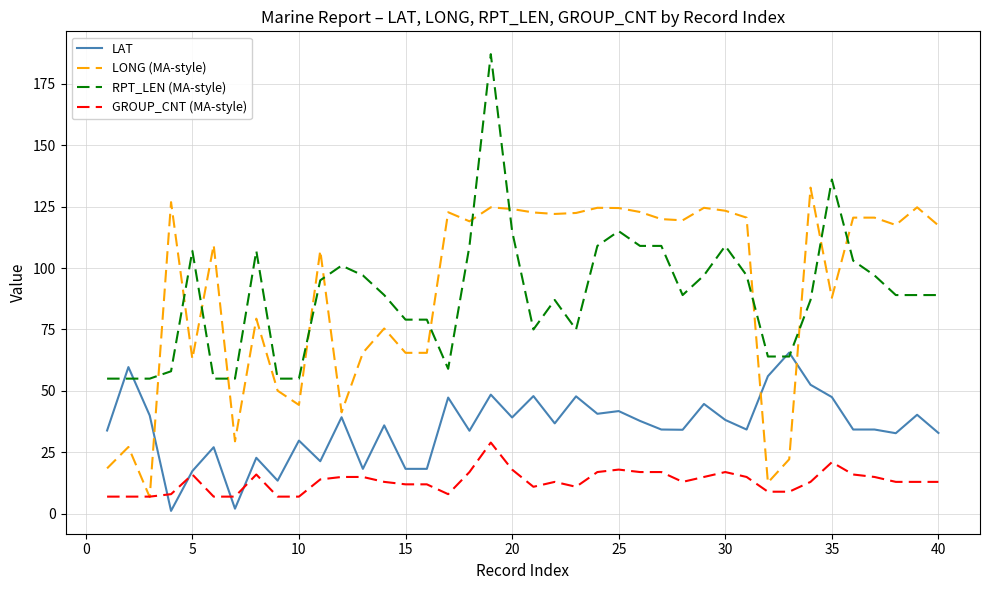

What is the lowest value of the GROUP_CNT (MA-style) series?

7.0